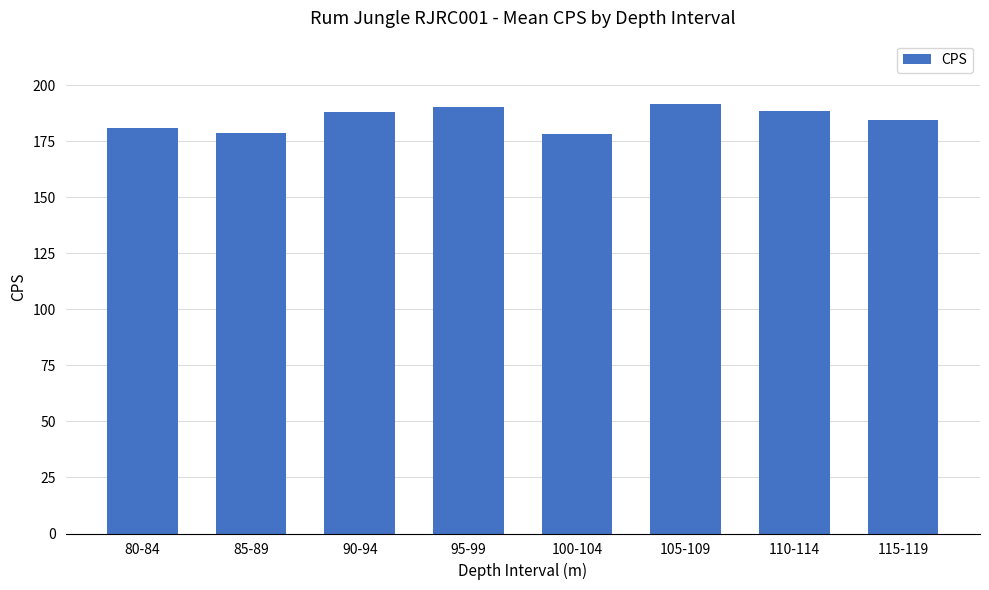

Approximately how many times larger is the value at 90-94 compared to 105-109?

1.0